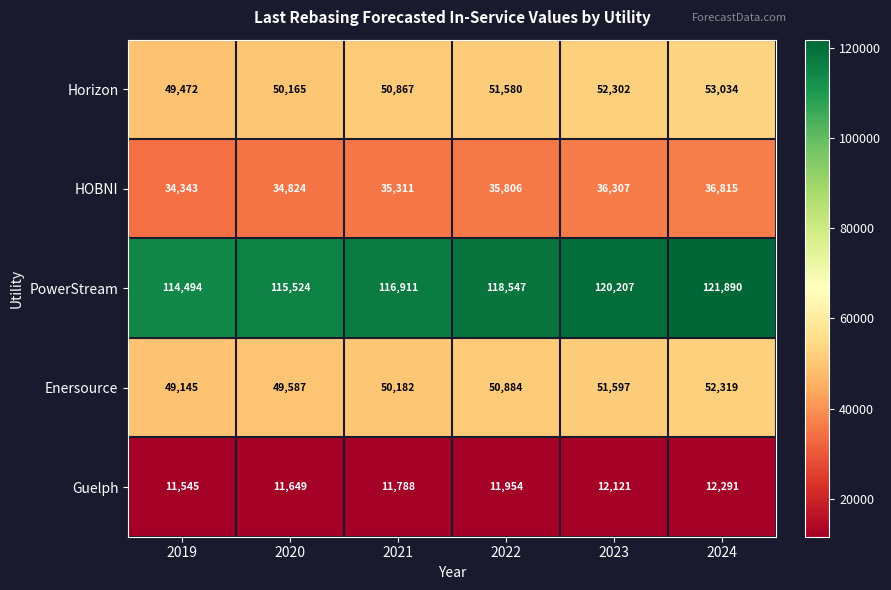

List the series in order of their peak value, highest first.

PowerStream, Horizon, Enersource, HOBNI, Guelph